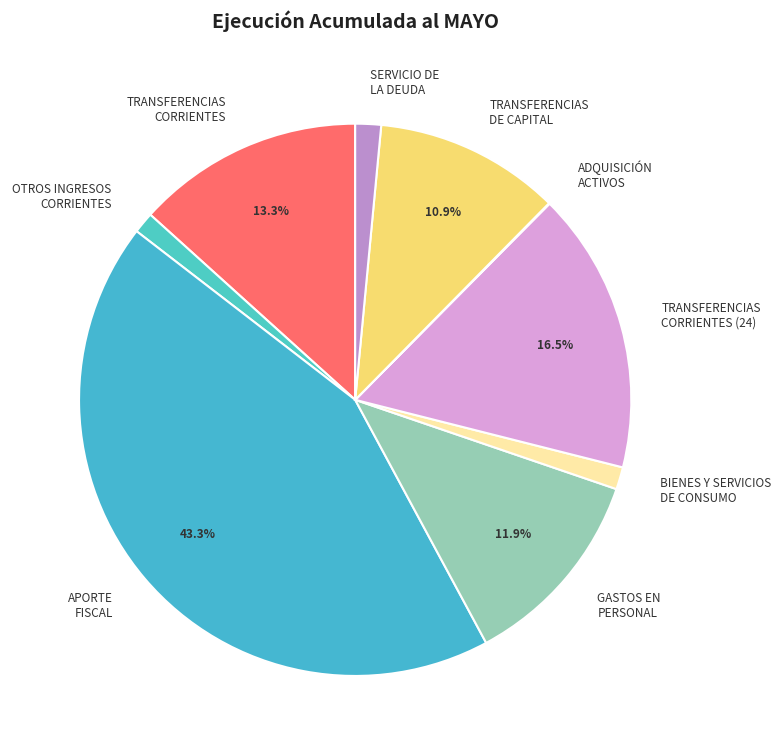

Between BIENES Y SERVICIOS DE CONSUMO and APORTE FISCAL, which is larger?

APORTE FISCAL